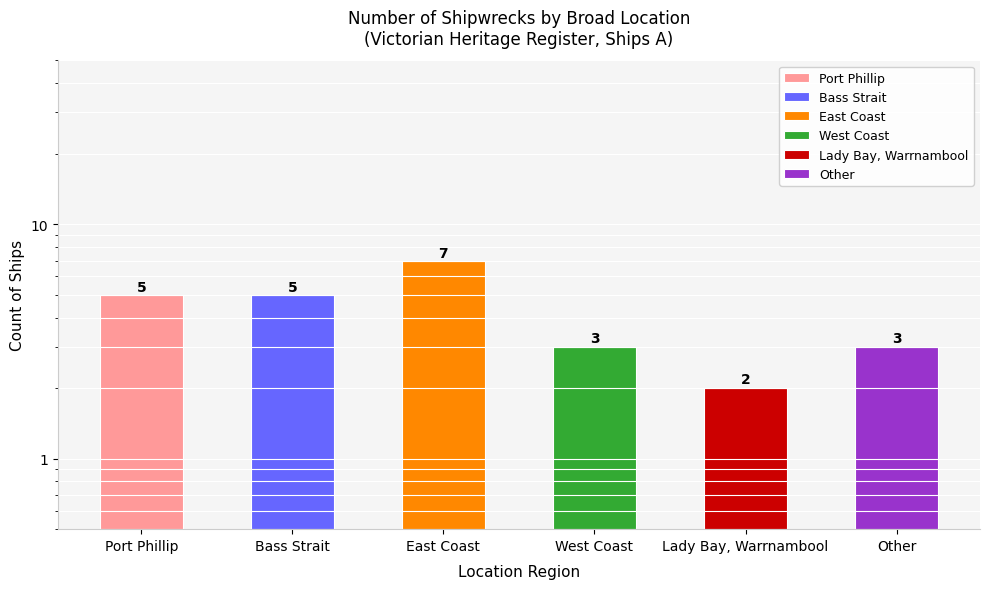

Does the chart contain any negative values?

No